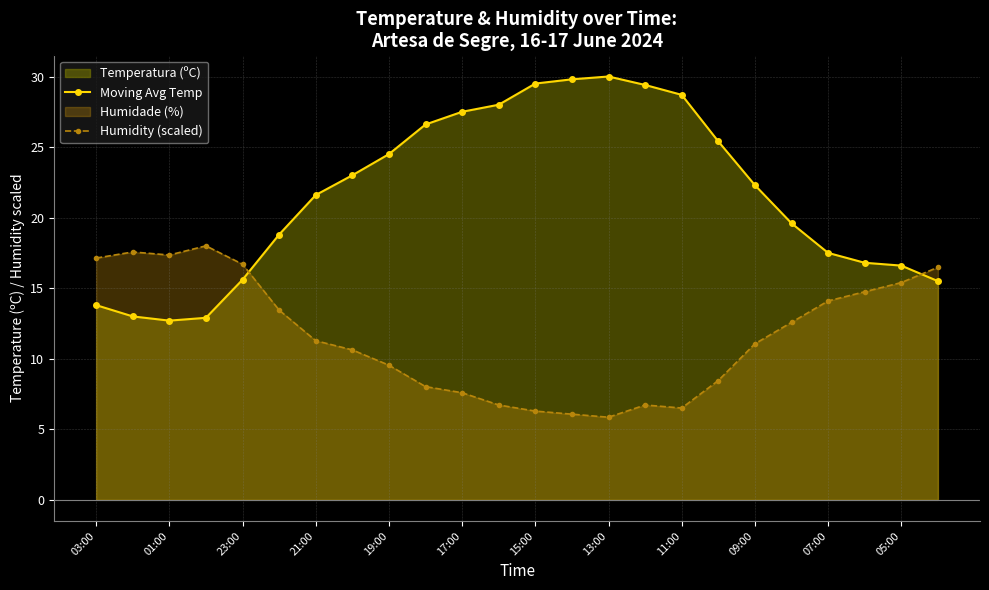

What is the minimum value shown in the chart?

5.9